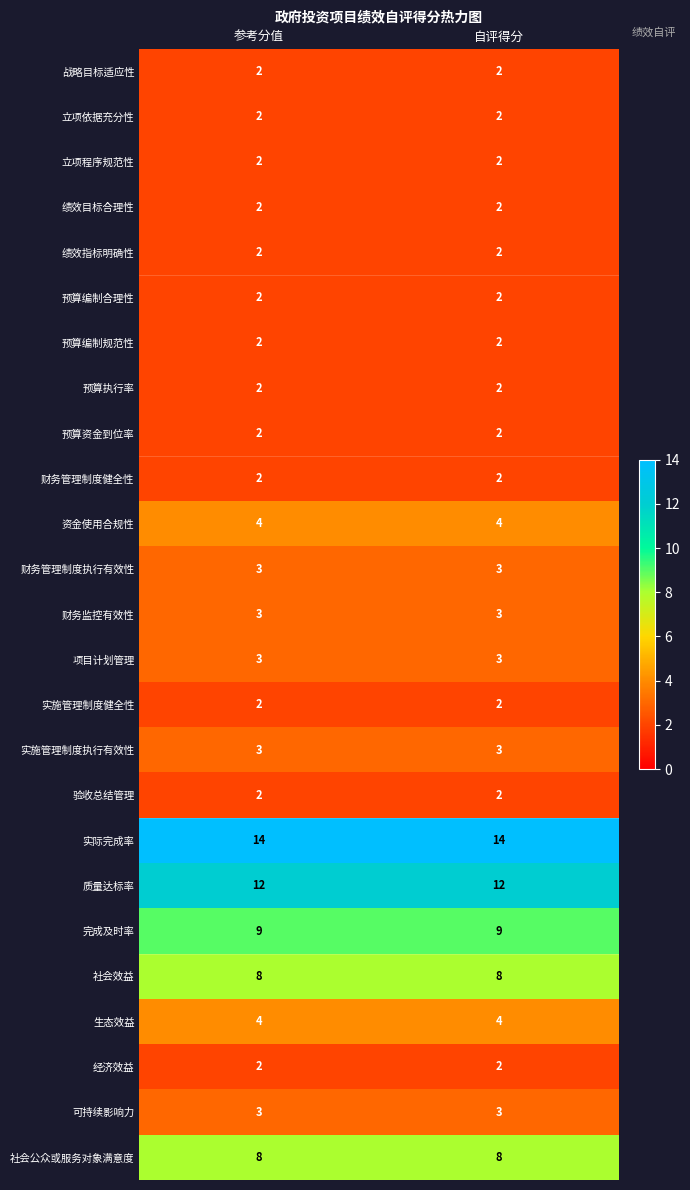

How many categories are shown in the chart?

2